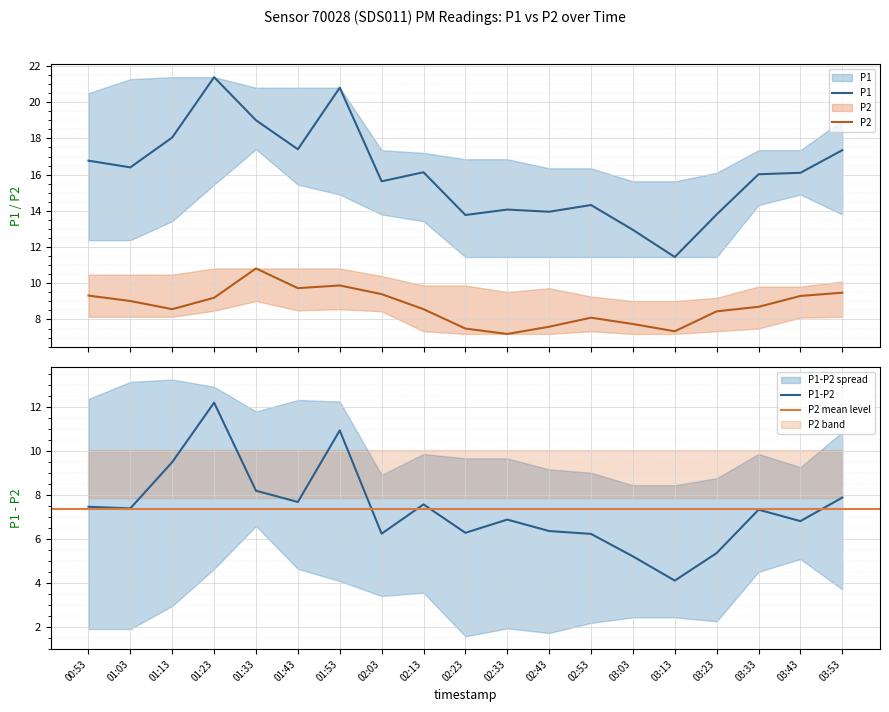

What is the greatest value displayed?

21.4